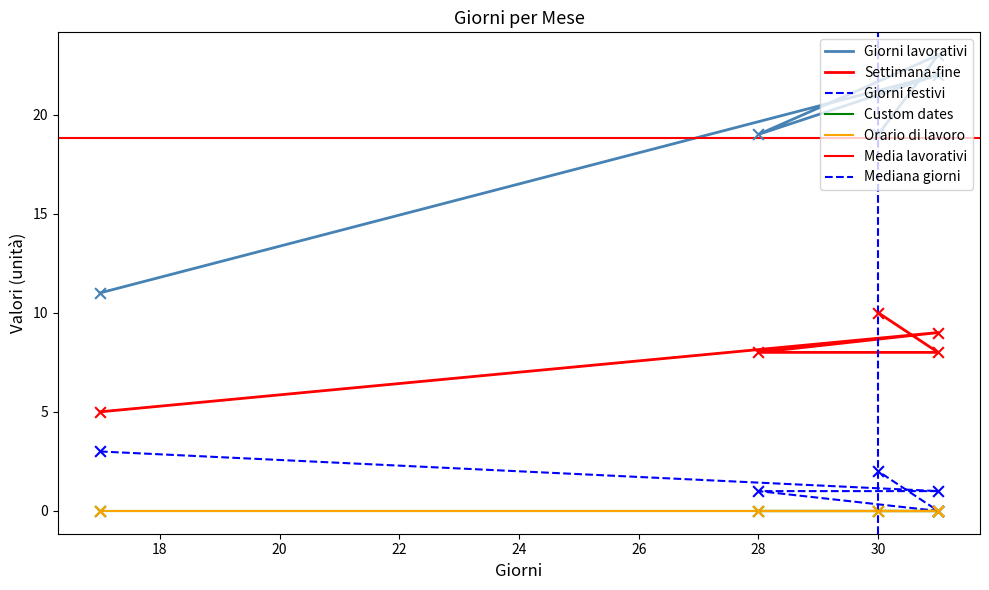

Which series reaches the minimum Y coordinate?

Giorni festivi